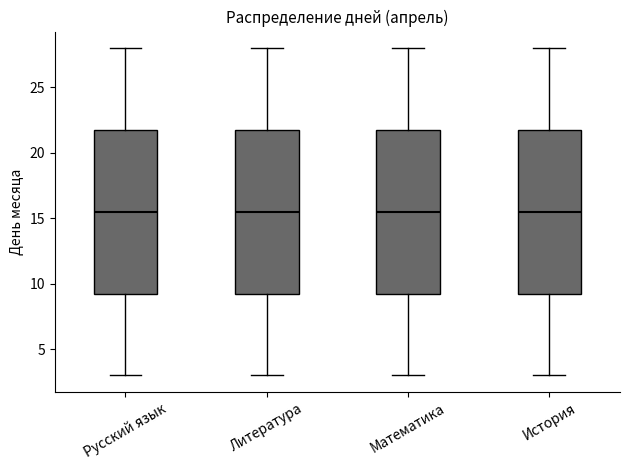

Reading left to right, read every box against the y-axis: the position of its median line, the range the box covers, and the ends of its whiskers. The values are not printed on the chart, so give them approximately, as read against the axis.

Русский язык: median 15.5, box 9.5 to 22.0, whiskers 3.0 to 28.0
Литература: median 15.5, box 9.5 to 22.0, whiskers 3.0 to 28.0
Математика: median 15.5, box 9.5 to 22.0, whiskers 3.0 to 28.0
История: median 15.5, box 9.5 to 22.0, whiskers 3.0 to 28.0